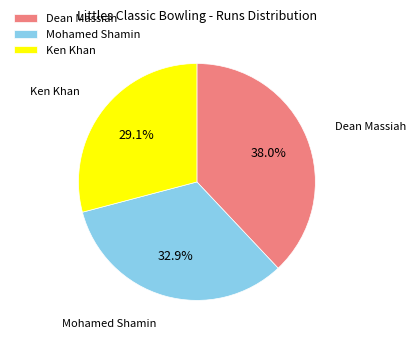

How many segments does this pie chart have?

3